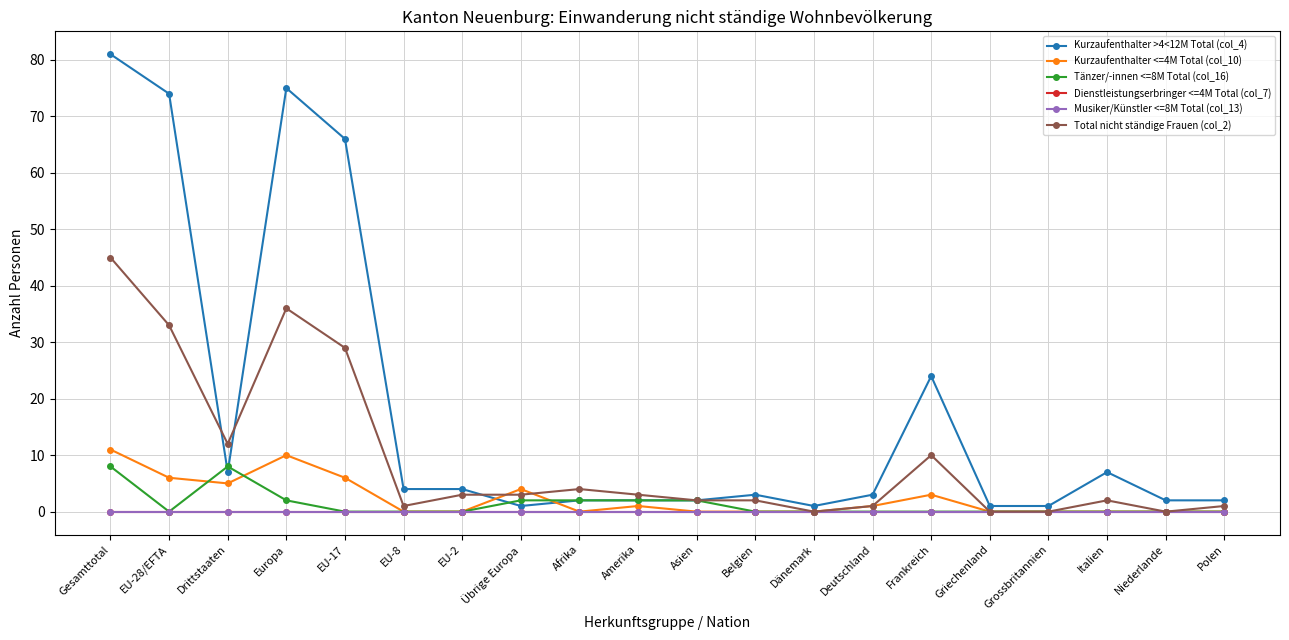

Reading left to right, what are all the values shown in this chart?

Kurzaufenthalter >4<12M Total (col_4): 81	74	7	75	66	4	4	1	2	2	2	3	1	3	24	1	1	7	2	2
Kurzaufenthalter <=4M Total (col_10): 11	6	5	10	6	0	0	4	0	1	0	0	0	1	3	0	0	0	0	0
Tänzer/-innen <=8M Total (col_16): 8	0	8	2	0	0	0	2	2	2	2	0	0	0	0	0	0	0	0	0
Dienstleistungserbringer <=4M Total (col_7): 0	0	0	0	0	0	0	0	0	0	0	0	0	0	0	0	0	0	0	0
Musiker/Künstler <=8M Total (col_13): 0	0	0	0	0	0	0	0	0	0	0	0	0	0	0	0	0	0	0	0
Total nicht ständige Frauen (col_2): 45	33	12	36	29	1	3	3	4	3	2	2	0	1	10	0	0	2	0	1